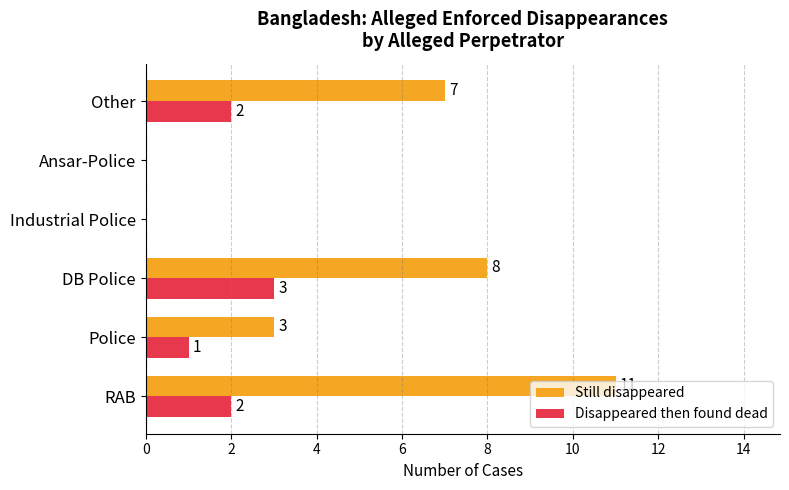

Which series has the largest range (max minus min)?

Still disappeared